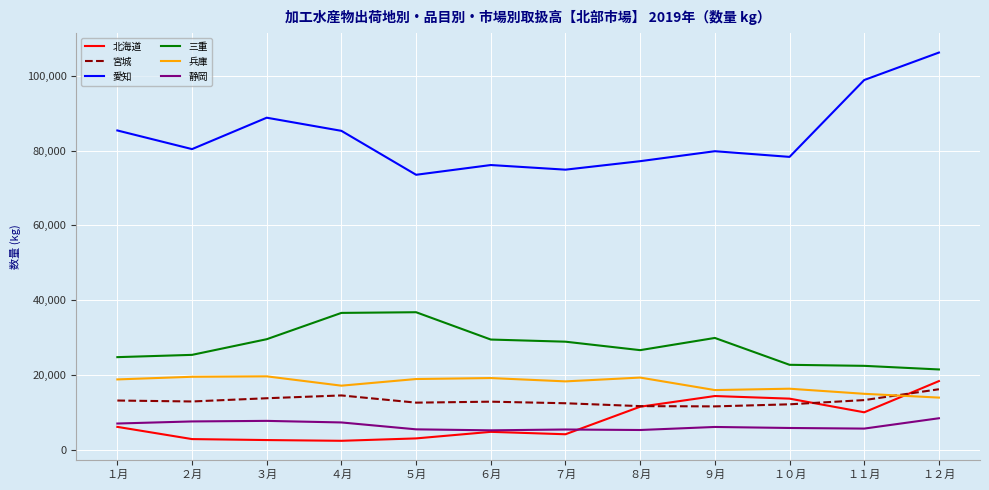

True or false: 兵庫 and 静岡 intersect in this chart.

False